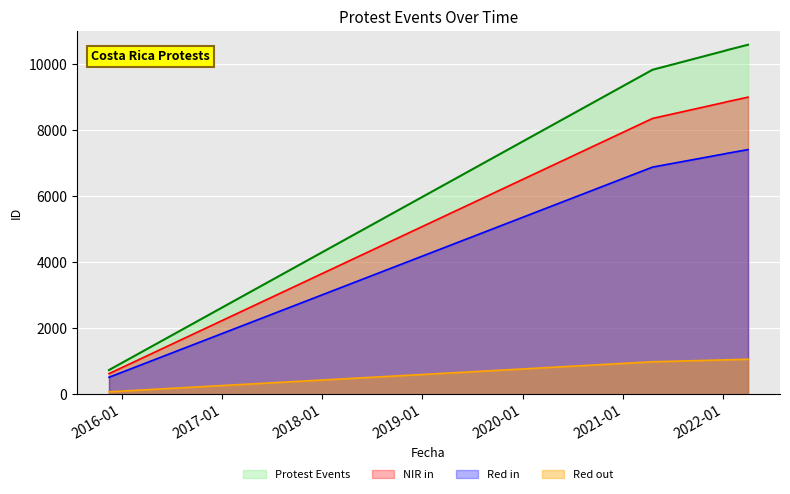

Which series has the largest total across all categories?

Protest Events